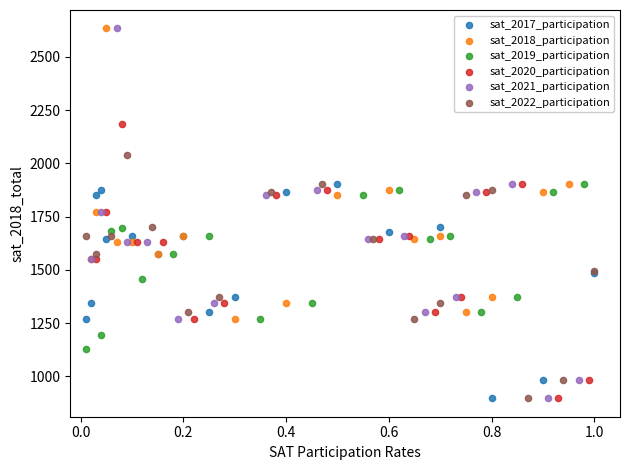

Which series has the largest Y range (max minus min)?

sat_2021_participation